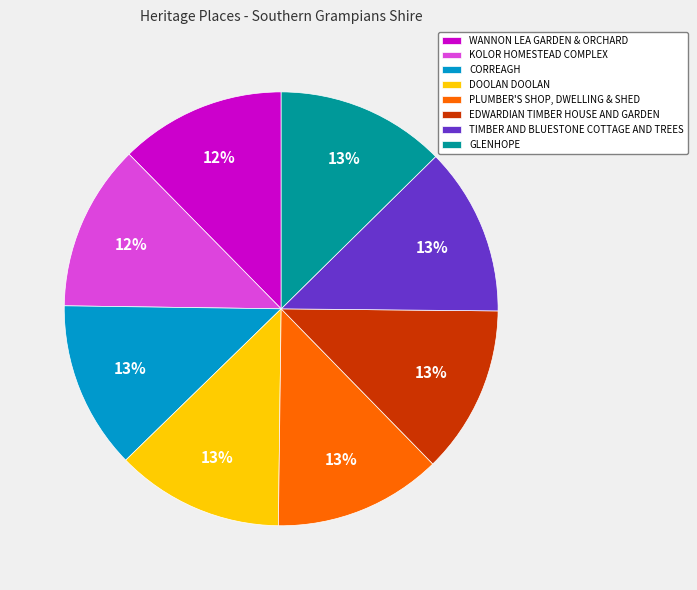

Combined, do PLUMBER'S SHOP, DWELLING & SHED and DOOLAN DOOLAN account for over 50%?

No